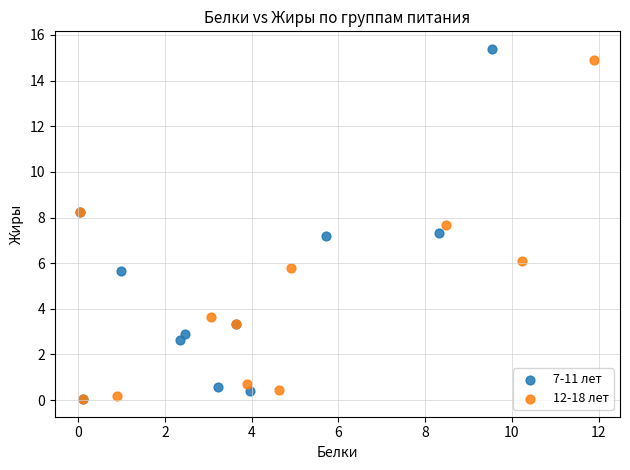

What are all the series names shown in the legend?

7-11 лет, 12-18 лет